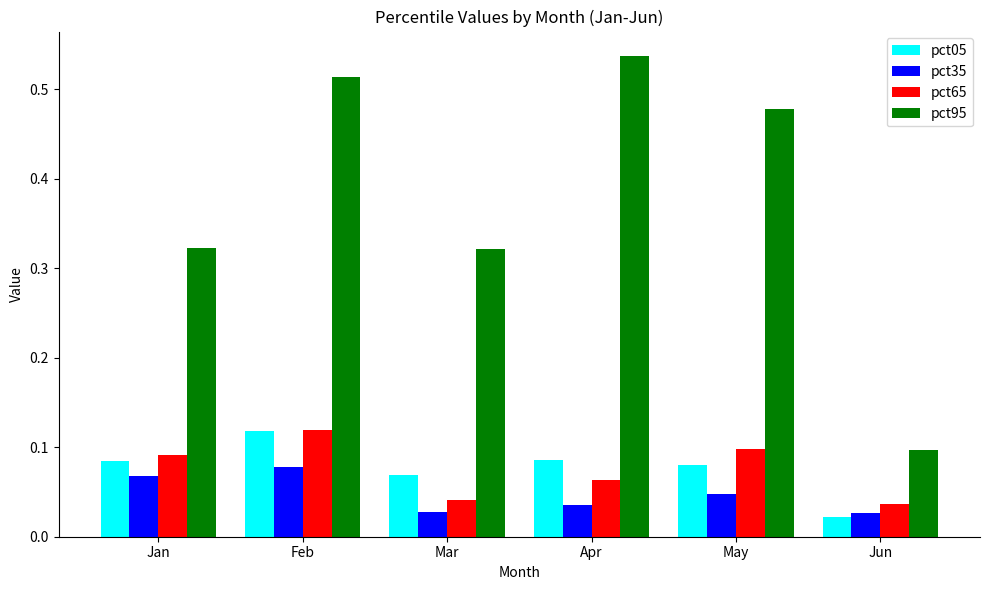

What is the sum of all pct95 values?

2.3